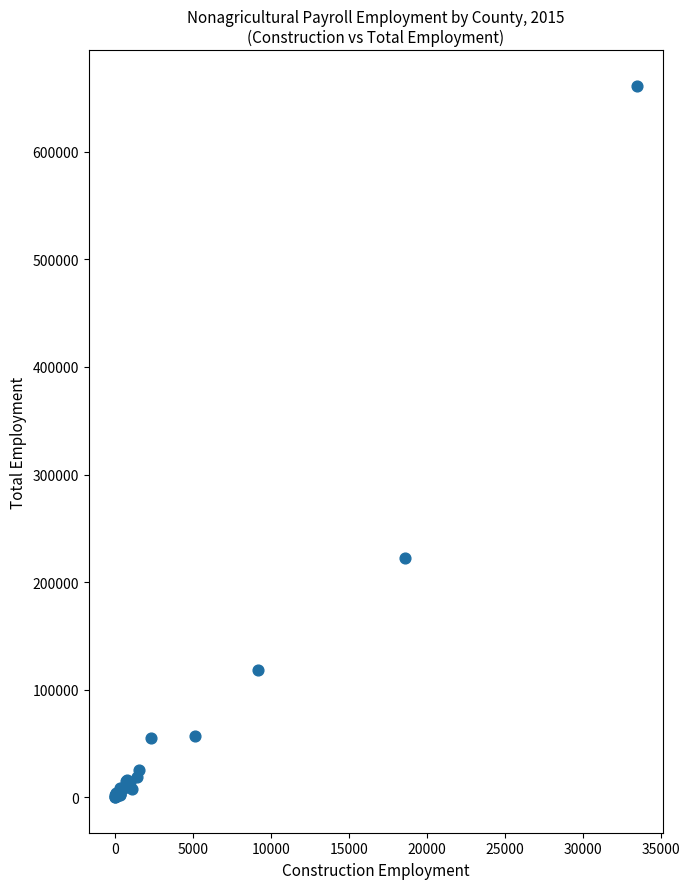

What Y value in the scatter plot is closest to 330758?

222235.4